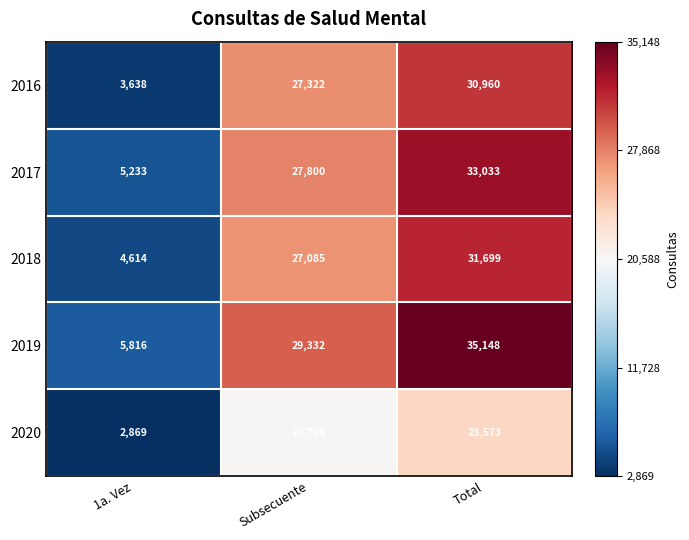

Reading left to right, what are all the values shown in this chart?

2016: 3638	27322	30960
2017: 5233	27800	33033
2018: 4614	27085	31699
2019: 5816	29332	35148
2020: 2869	20704	23573